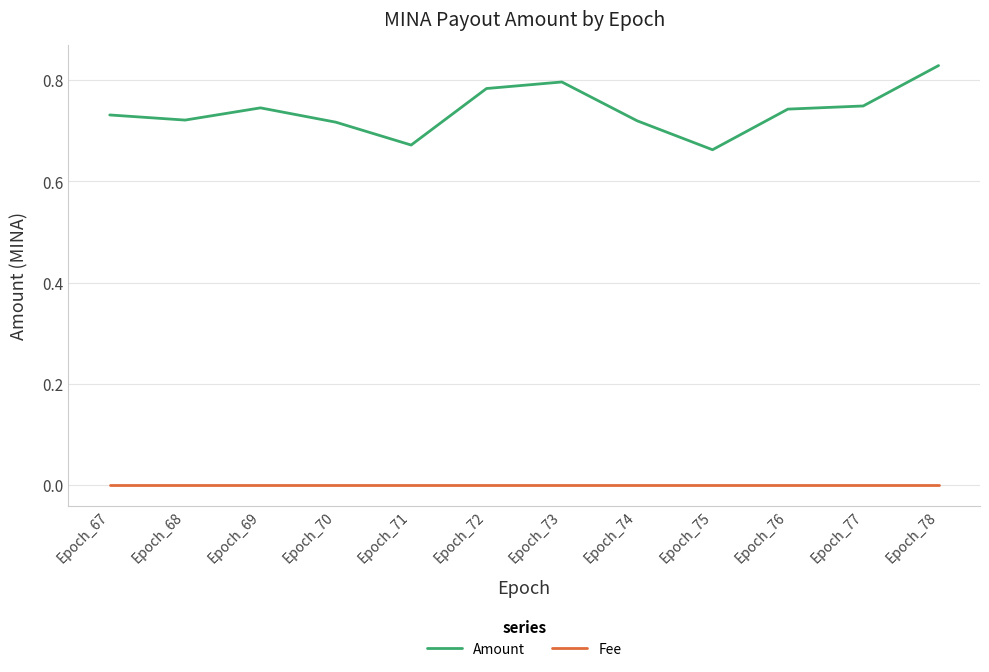

Which series has the largest total across all categories?

Amount